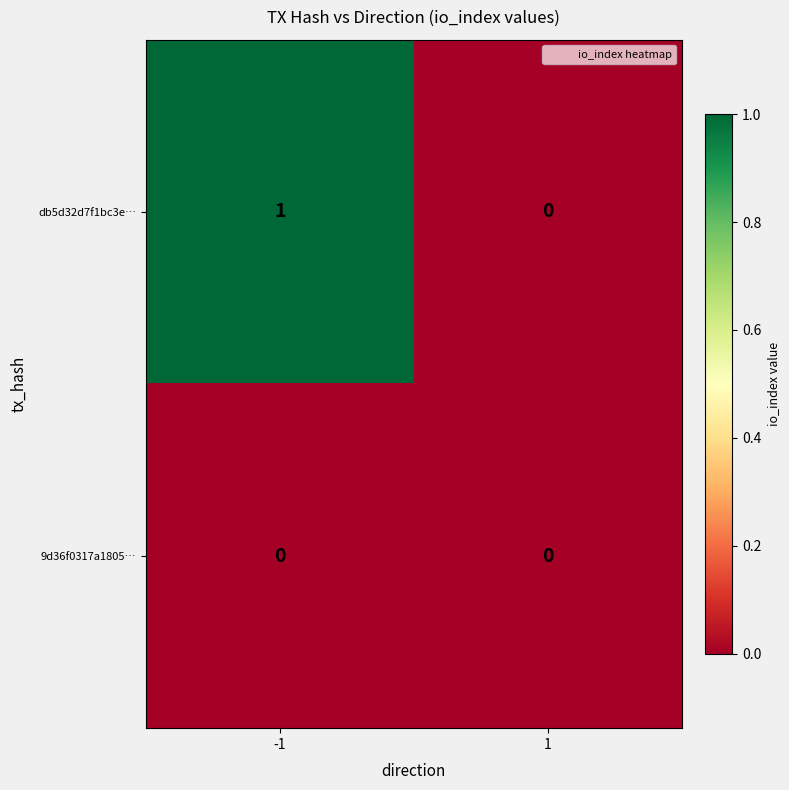

How many data points does each series have?

2